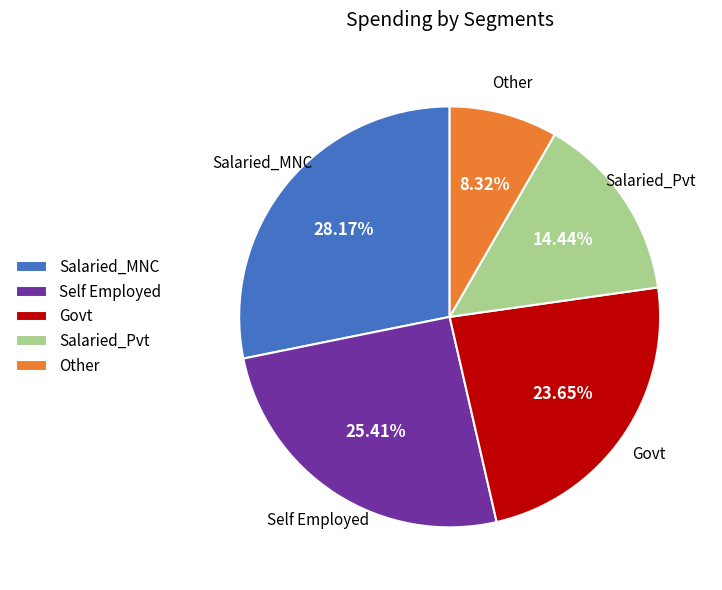

How many segments does this pie chart have?

5